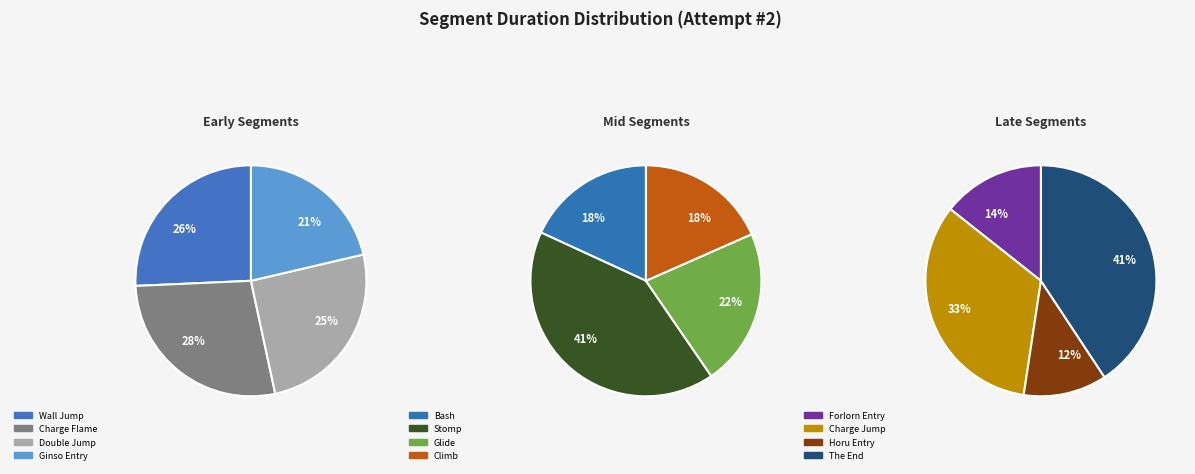

What is the smallest slice in the pie chart?

Bash